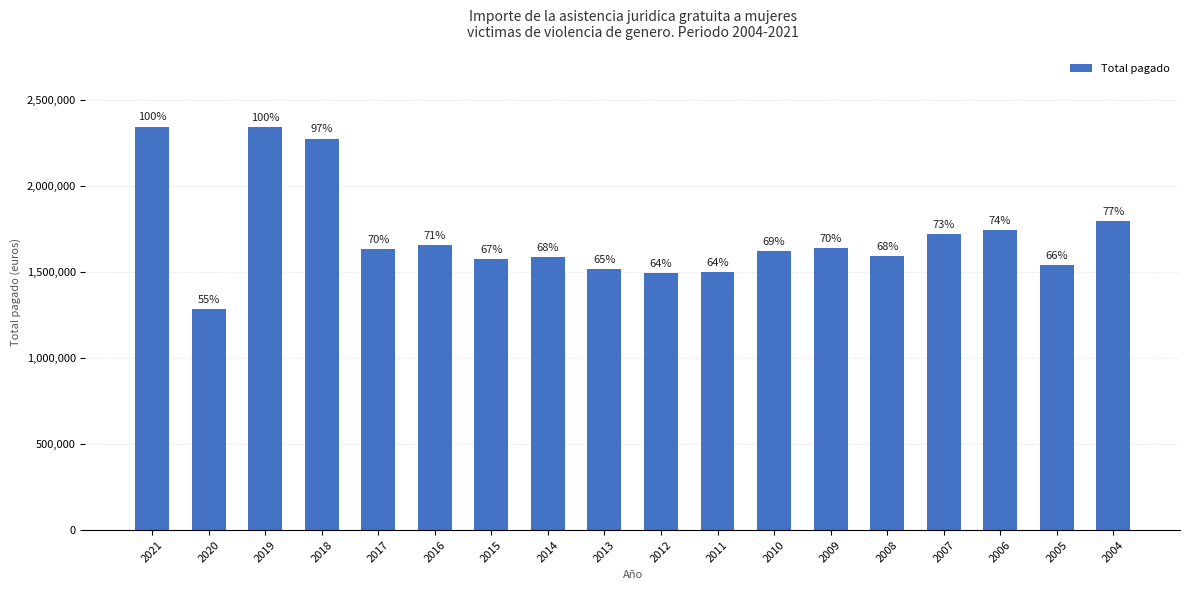

What is the difference between the maximum and second lowest values?

851067.0